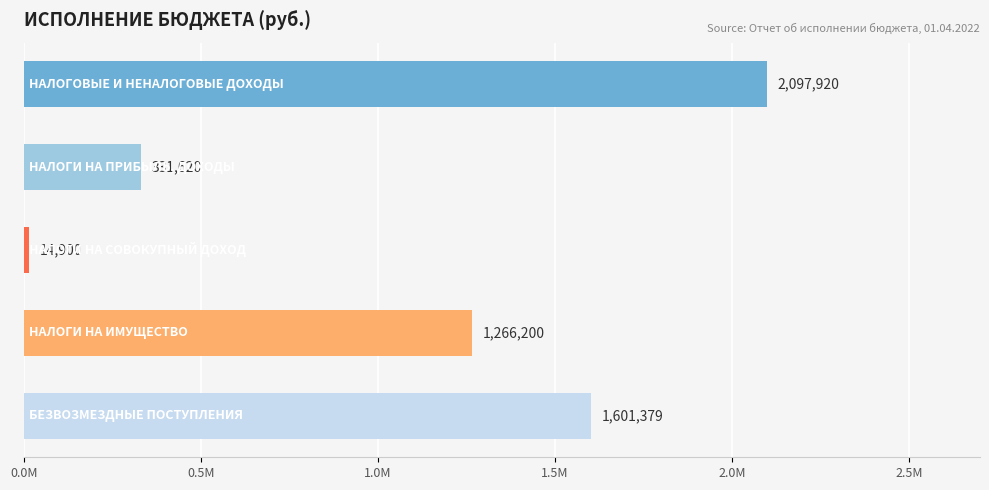

Are the bars horizontal?

Yes